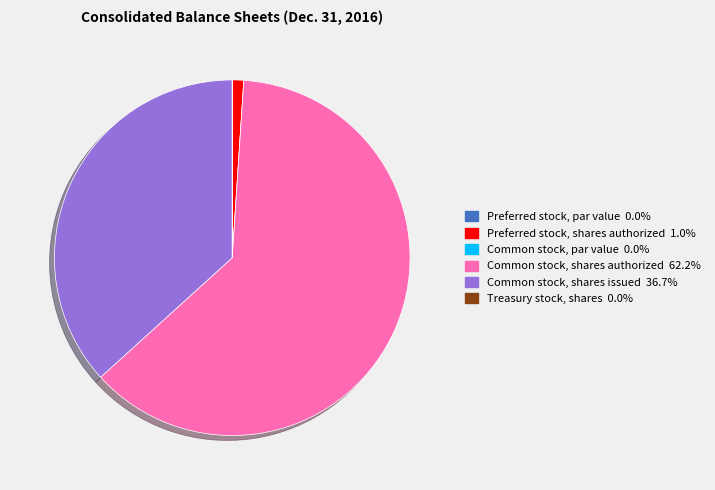

Is there any slice that represents more than half of the pie?

Yes